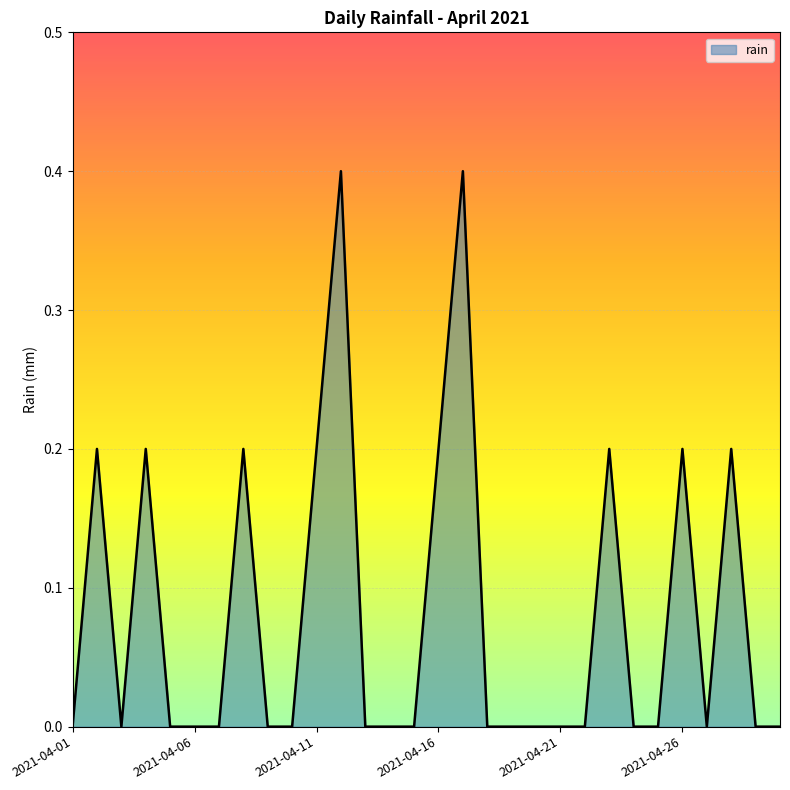

What is the maximum value shown in the chart?

0.4